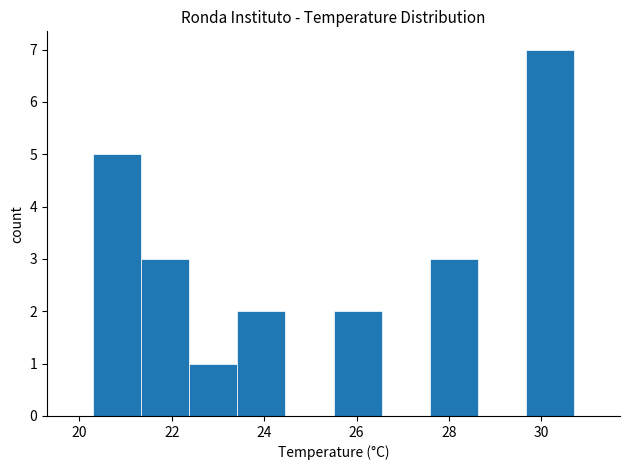

Over which range of the x-axis is the bar tallest?

29.66 to 30.70